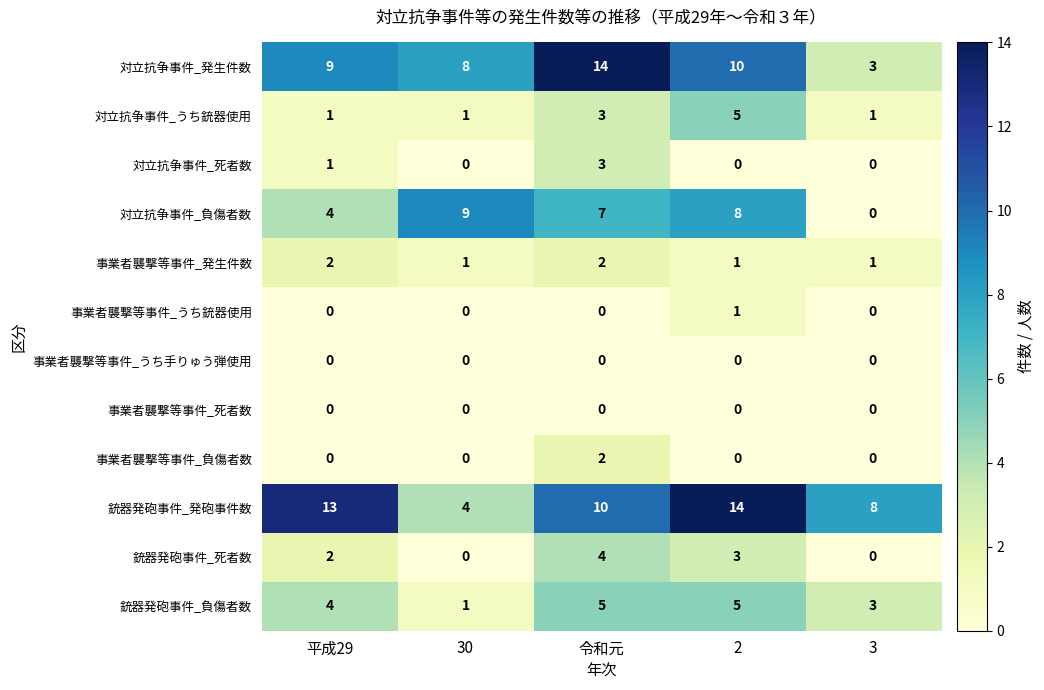

At which label is 対立抗争事件_負傷者数 closest to 4?

平成29